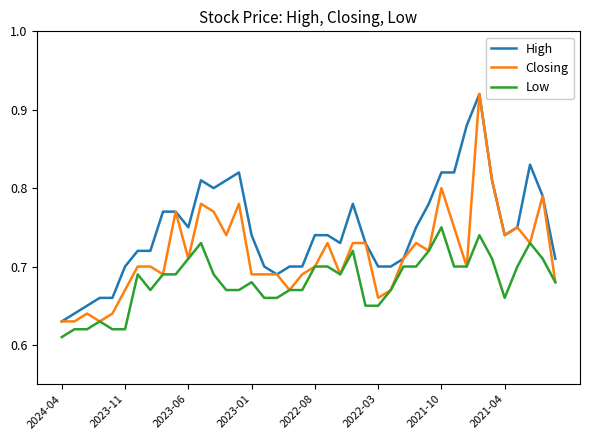

Which series has the largest total across all categories?

High